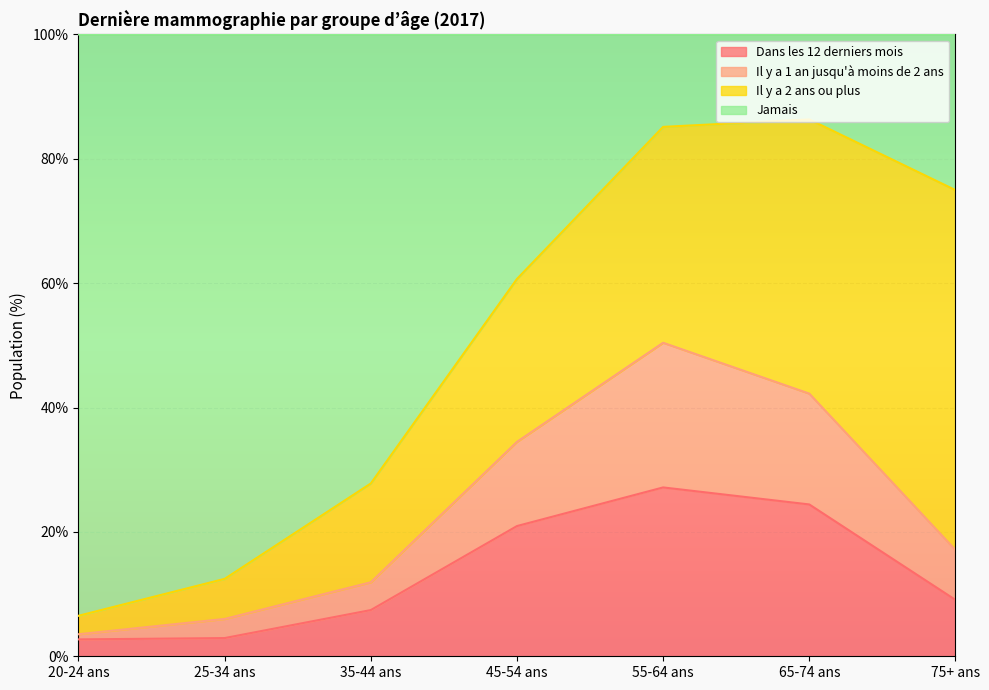

True or false: Dans les 12 derniers mois has a value of 2.7 at 20-24 ans.

True